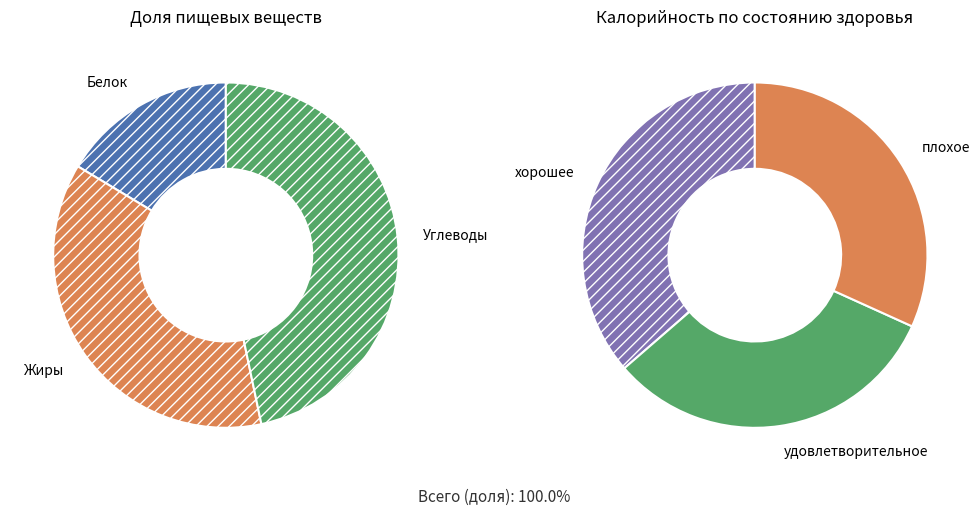

True or false: Белок accounts for 16% of the total.

True